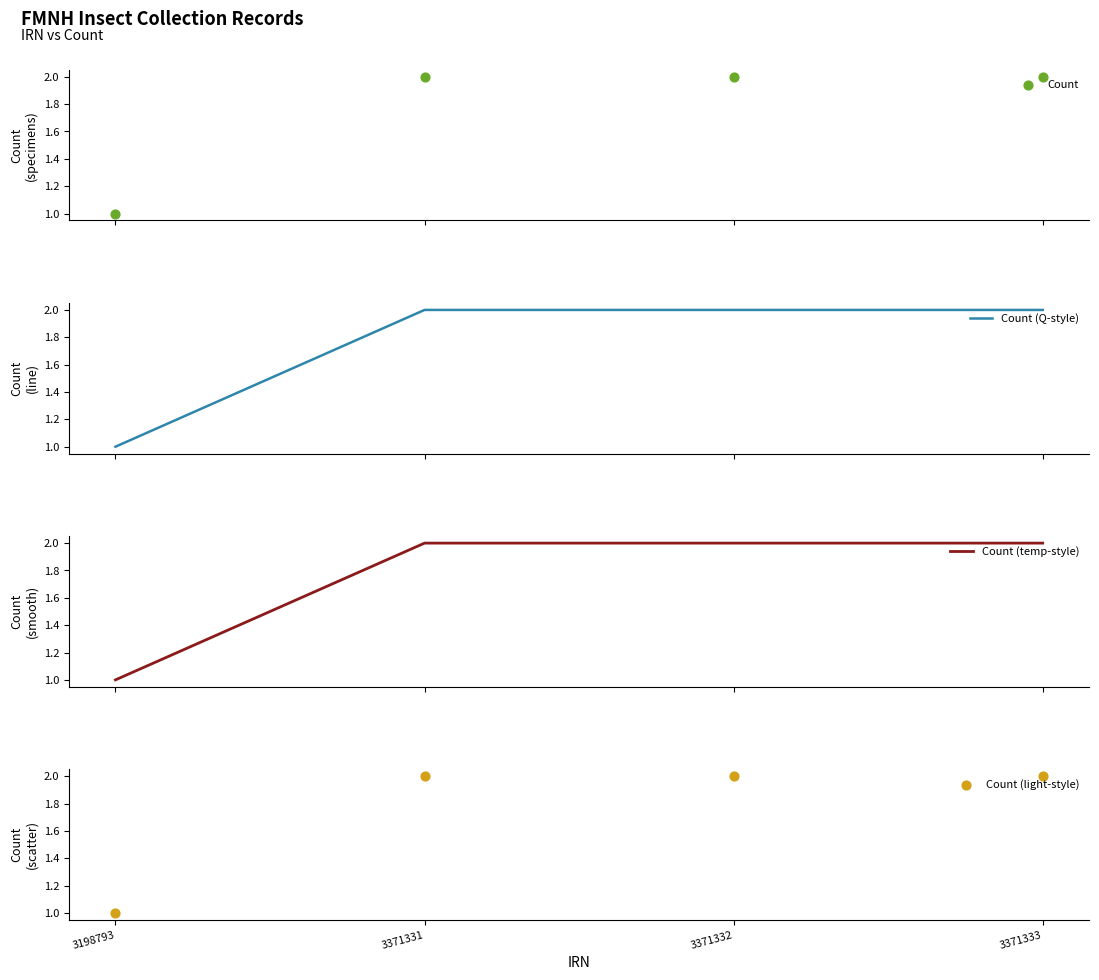

What is the total value across all series at 3371332?

8